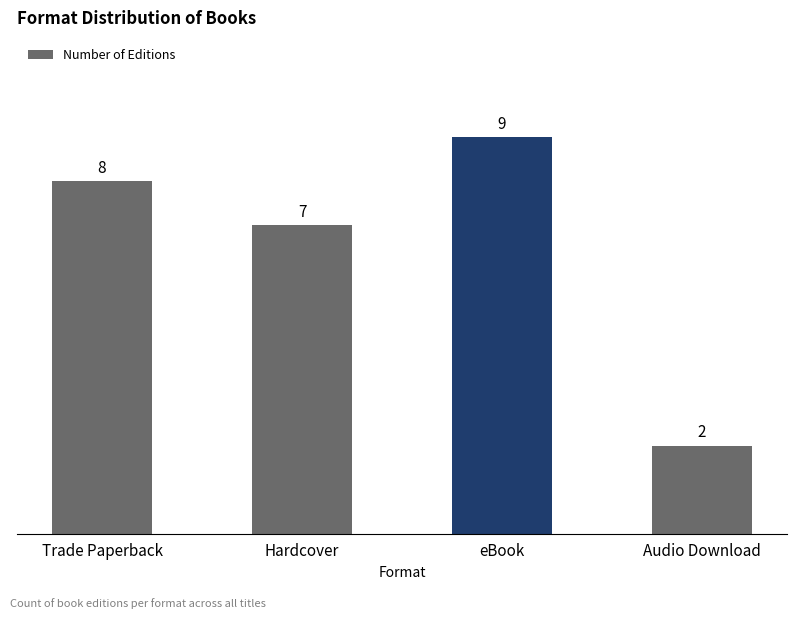

List the labels in order of value, smallest first.

Audio Download, Hardcover, Trade Paperback, eBook